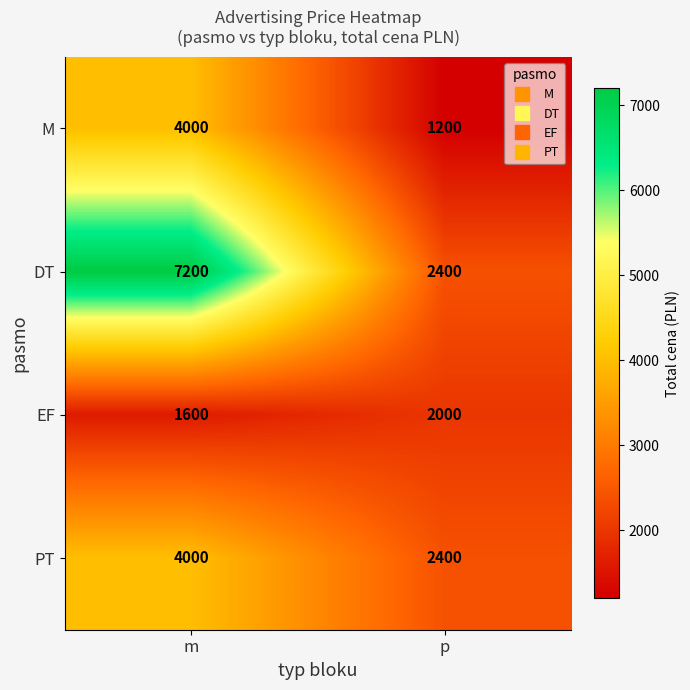

True or false: PT has a value of 2400 at p.

True